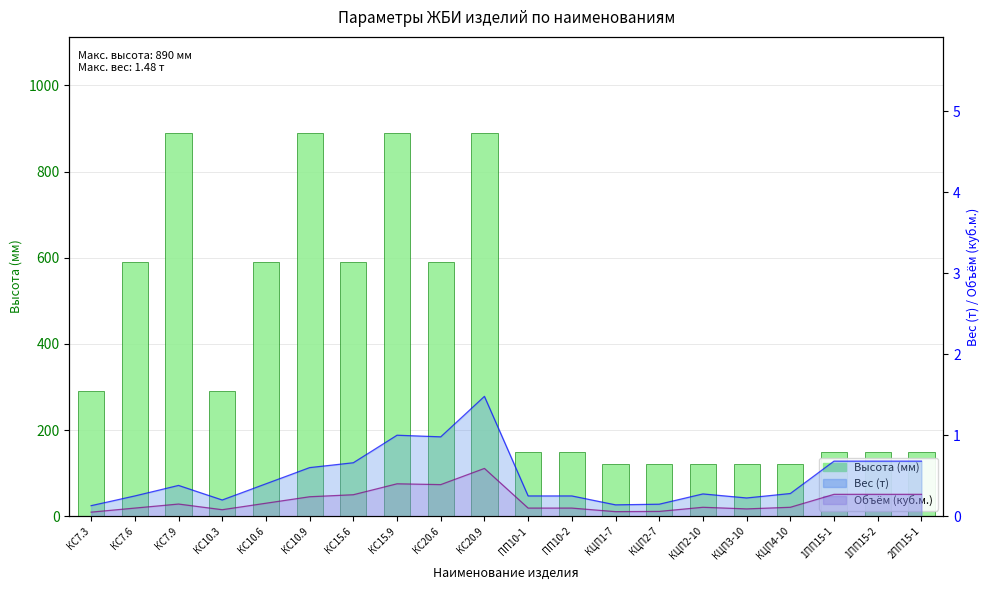

Are the bars grouped side by side (vs. stacked)?

No